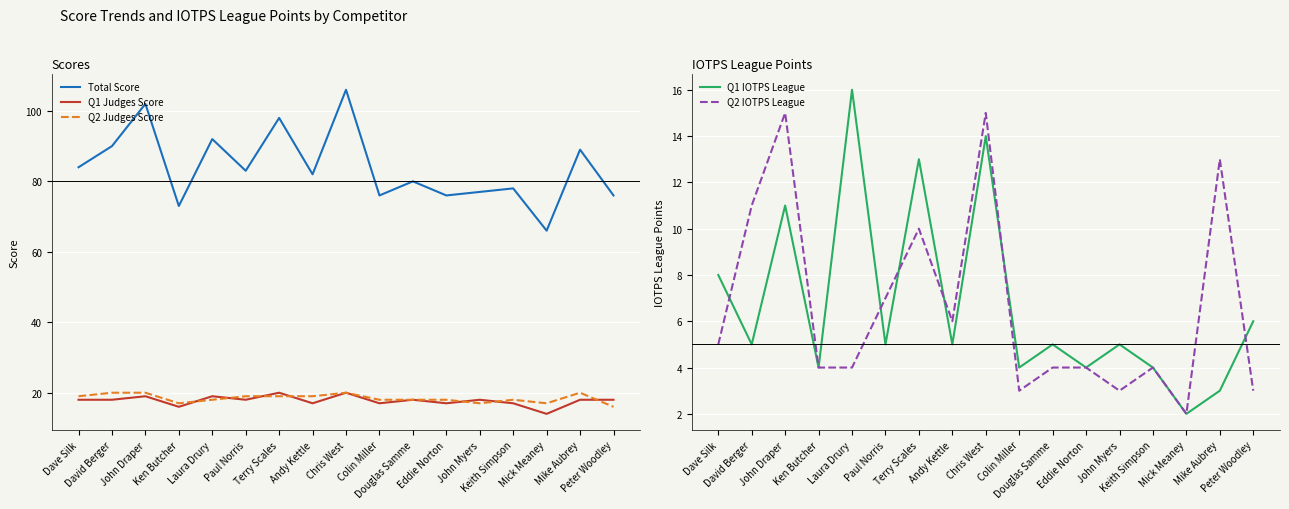

What is the total value across all series at Peter Woodley?

119